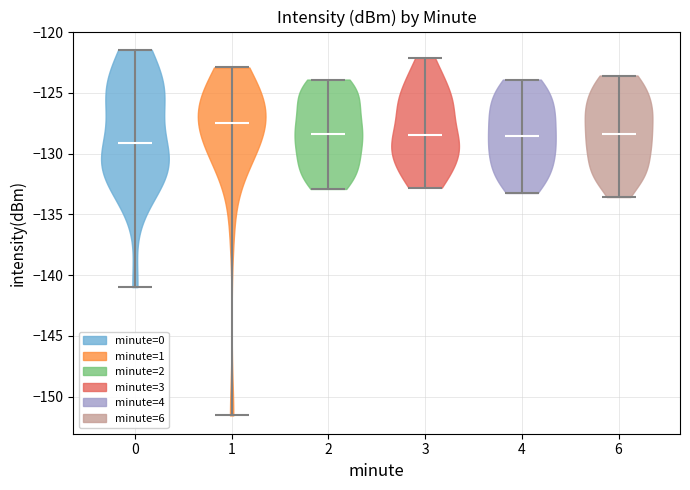

What is the highest point the violin at x = 2 reaches on the y-axis? The values are not printed on the chart, so give them approximately, as read against the axis.

-124.0